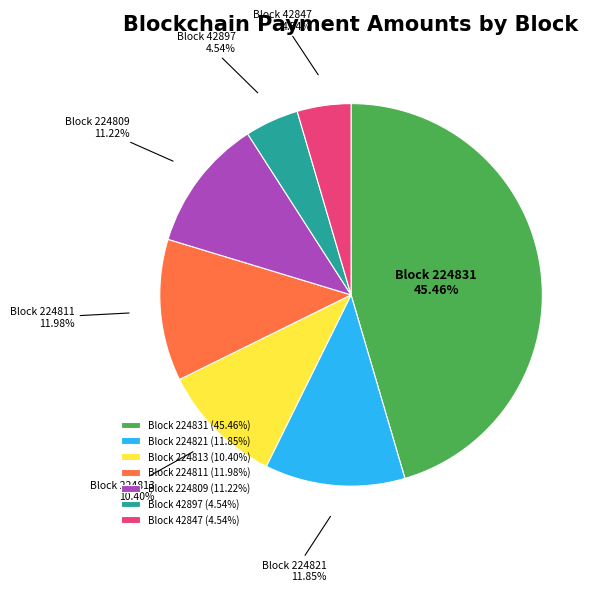

Which slice is the largest?

Block 224831 (45.46%)